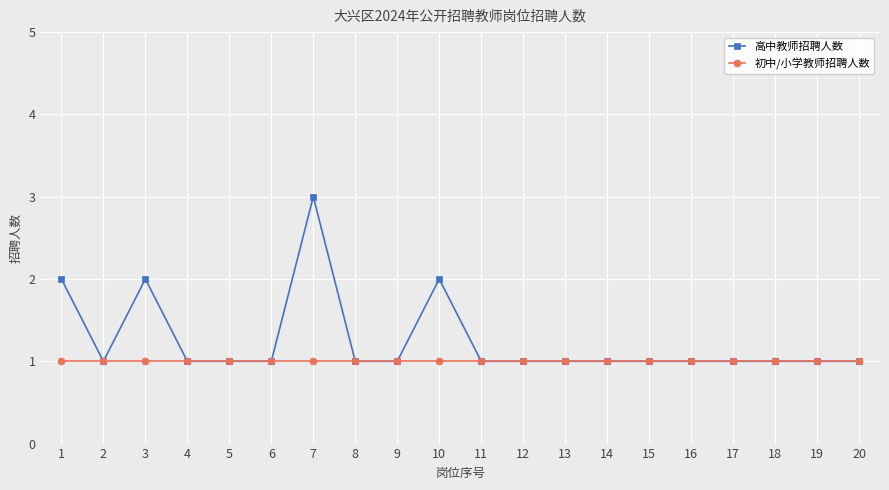

Which series has the largest total across all categories?

高中教师招聘人数